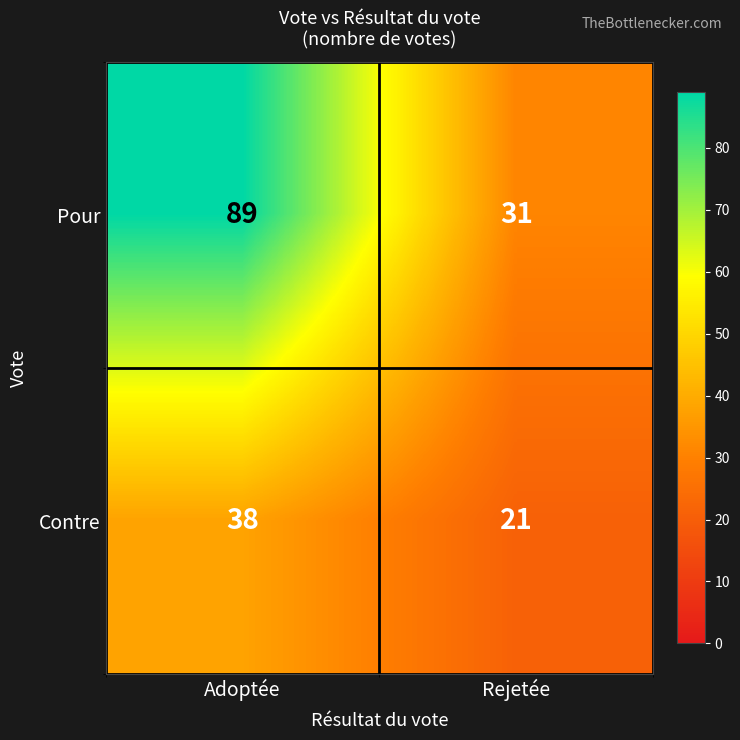

What is the difference between the Pour values at Adoptée and Rejetée?

58